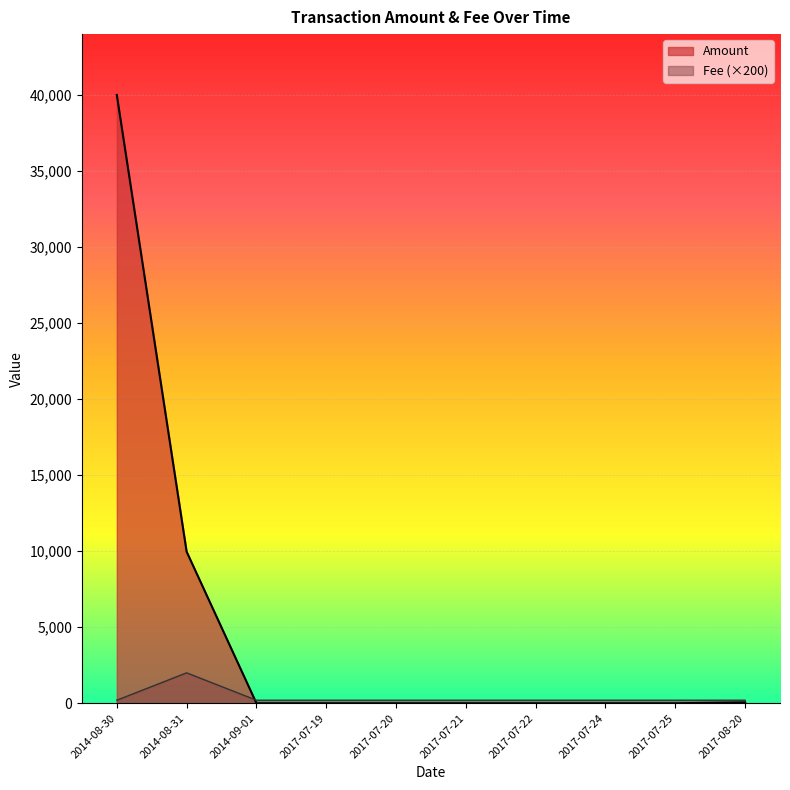

How many interior local peaks does the Fee series have?

1